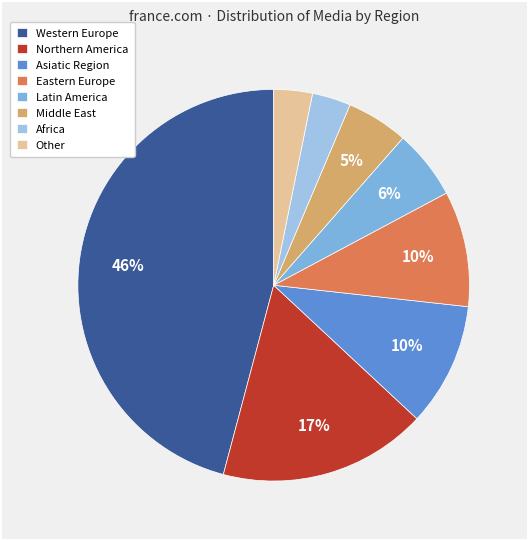

How many slices are in this pie chart?

8